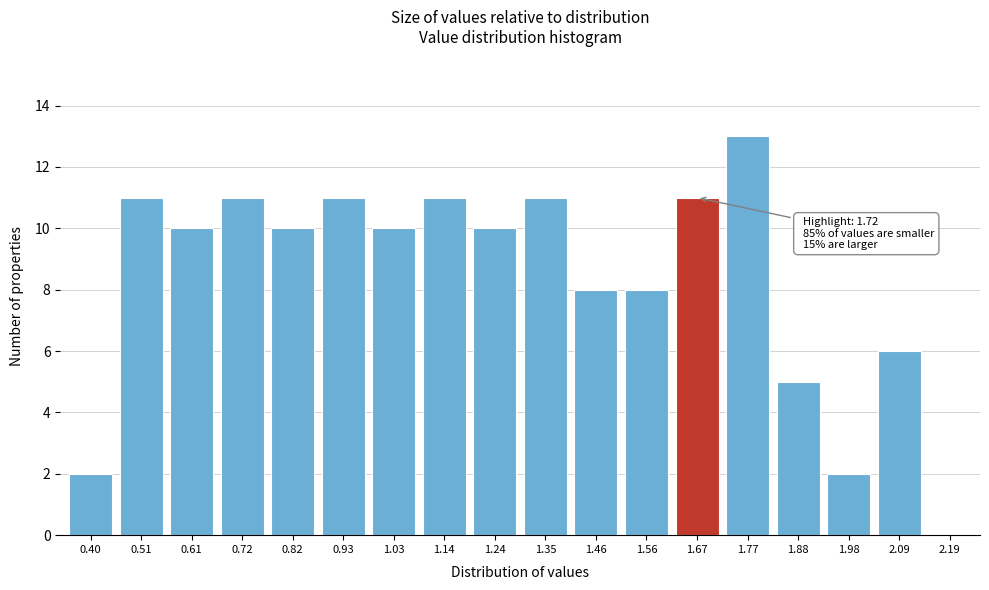

Reading left to right, what are all the values shown in this chart?

0.40=2	0.51=11	0.61=10	0.72=11	0.82=10	0.93=11	1.03=10	1.14=11	1.24=10	1.35=11	1.46=8	1.56=8	1.67=11	1.77=13	1.88=5	1.98=2	2.09=6	2.19=0